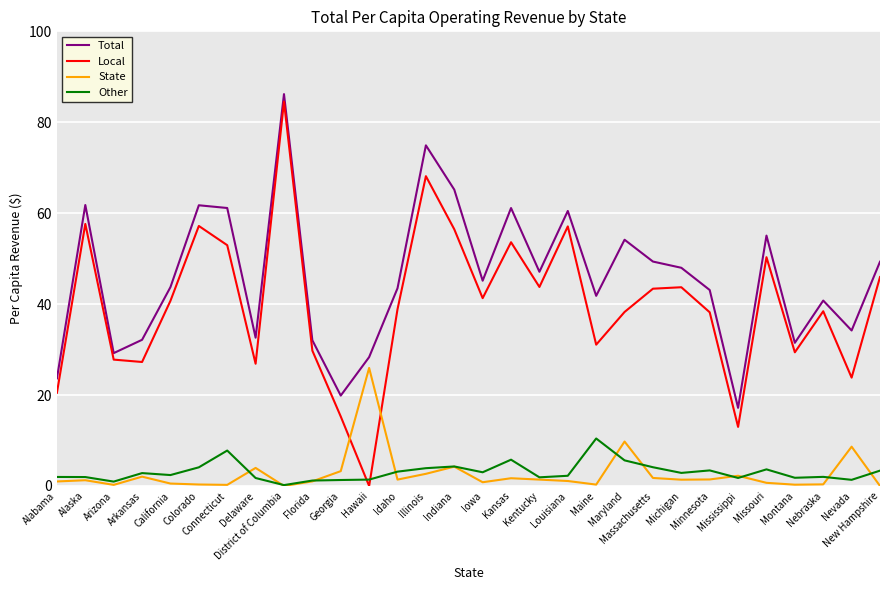

Read the Other value at Mississippi.

1.8